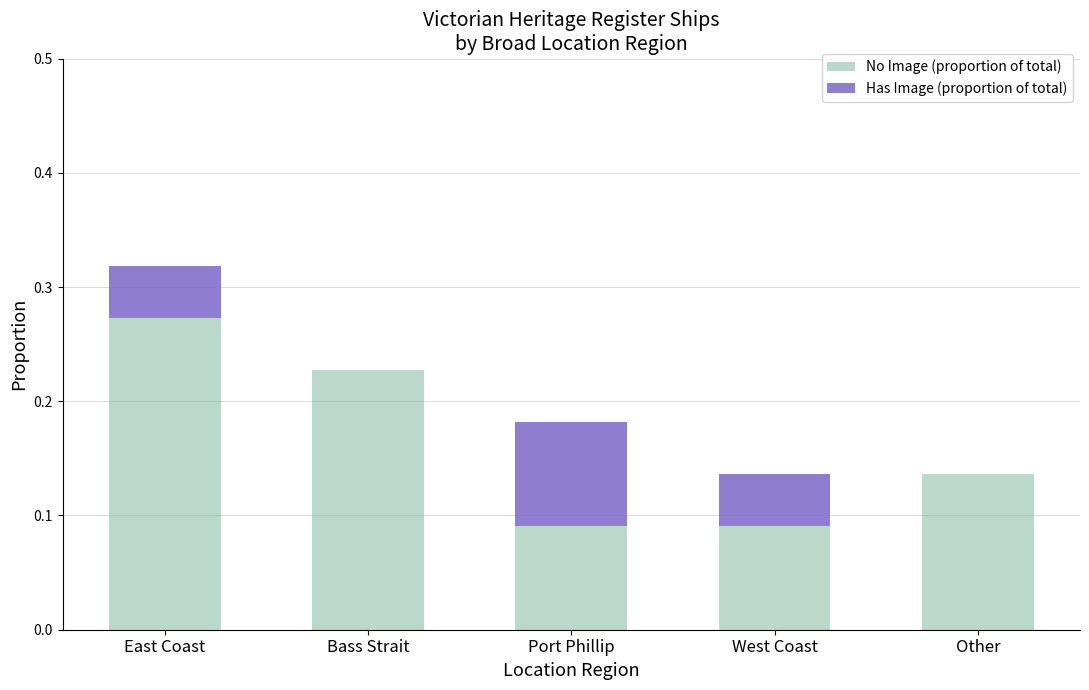

The No Image (proportion of total) series shows 0.0 at West Coast. True or false?

False